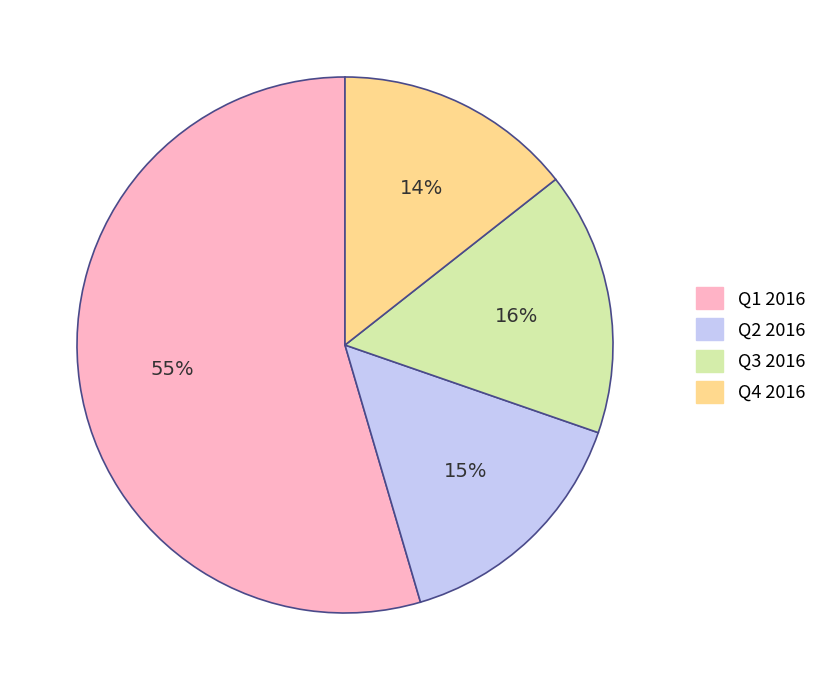

What percentage is the Q2 2016 slice, to the nearest percent?

15%